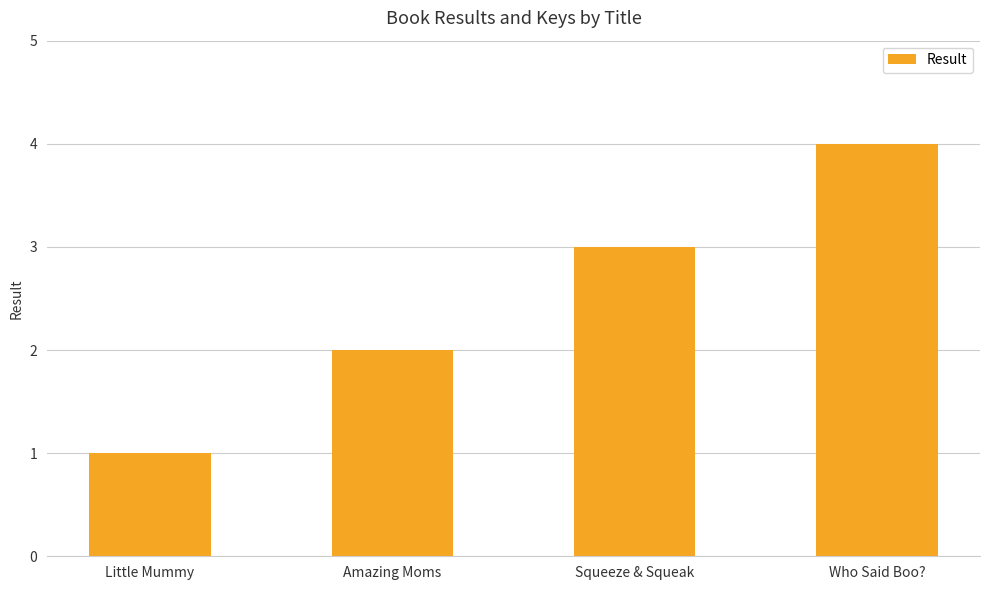

Reading left to right, what are all the values shown in this chart?

1	2	3	4